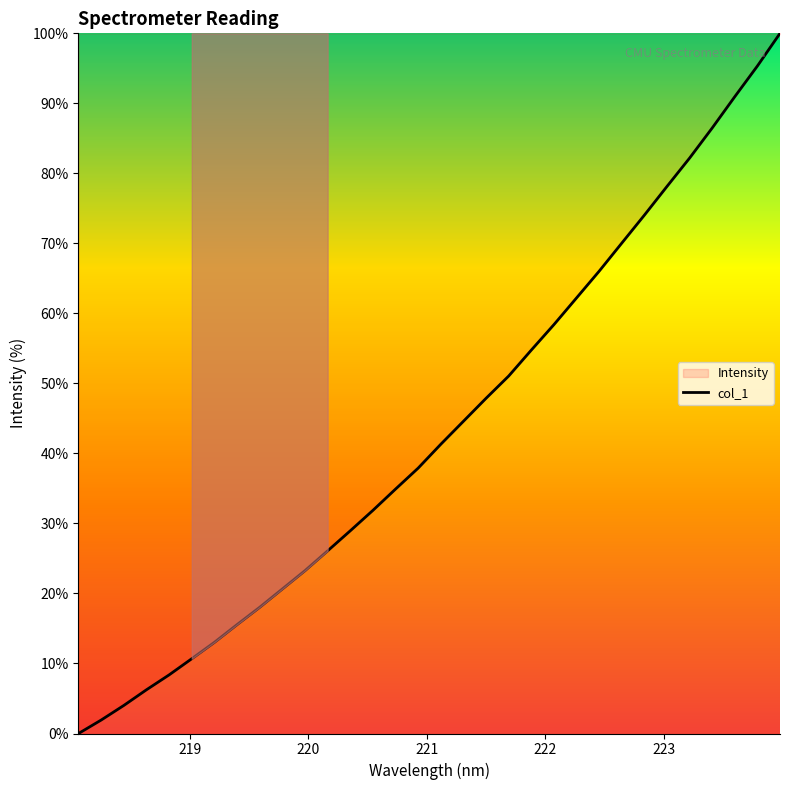

What is the maximum value shown in the chart?

100.0